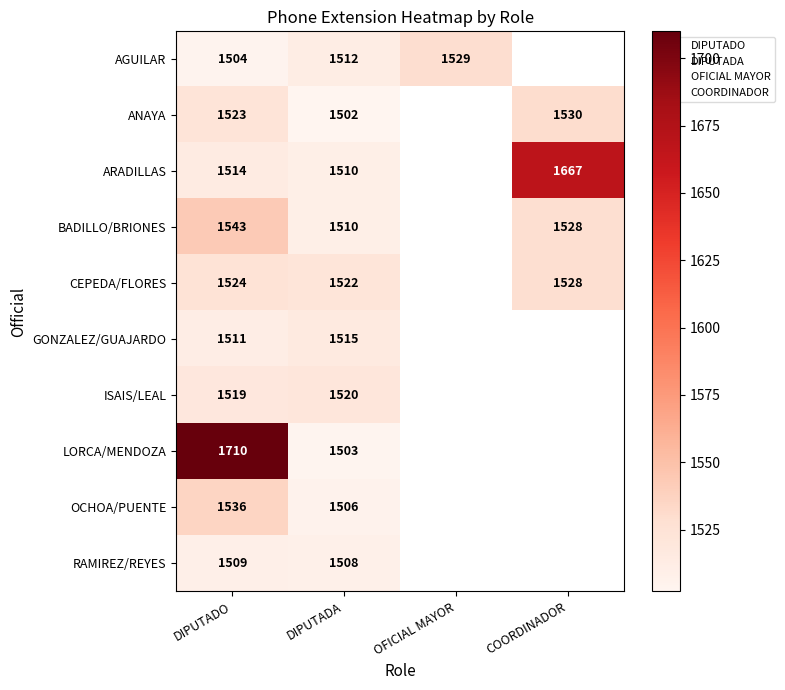

Which category has the lowest value in the ANAYA series?

DIPUTADA